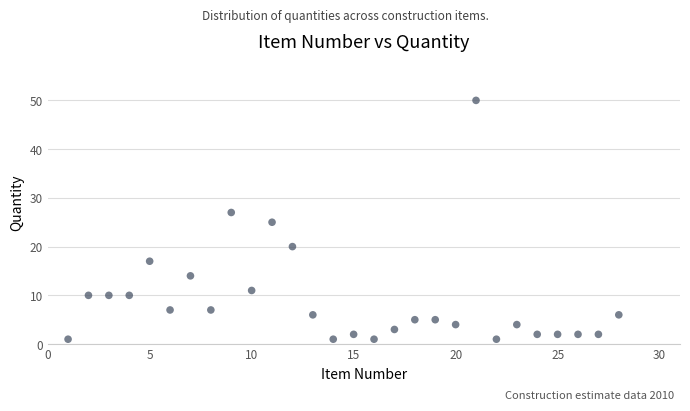

What is the range of X values (max minus min)?

27